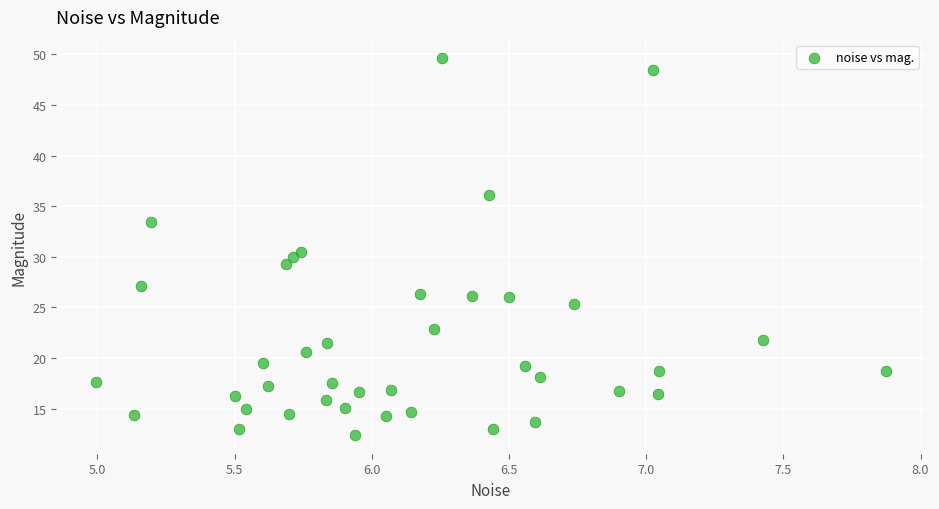

What is the range of X values (max minus min)?

2.9